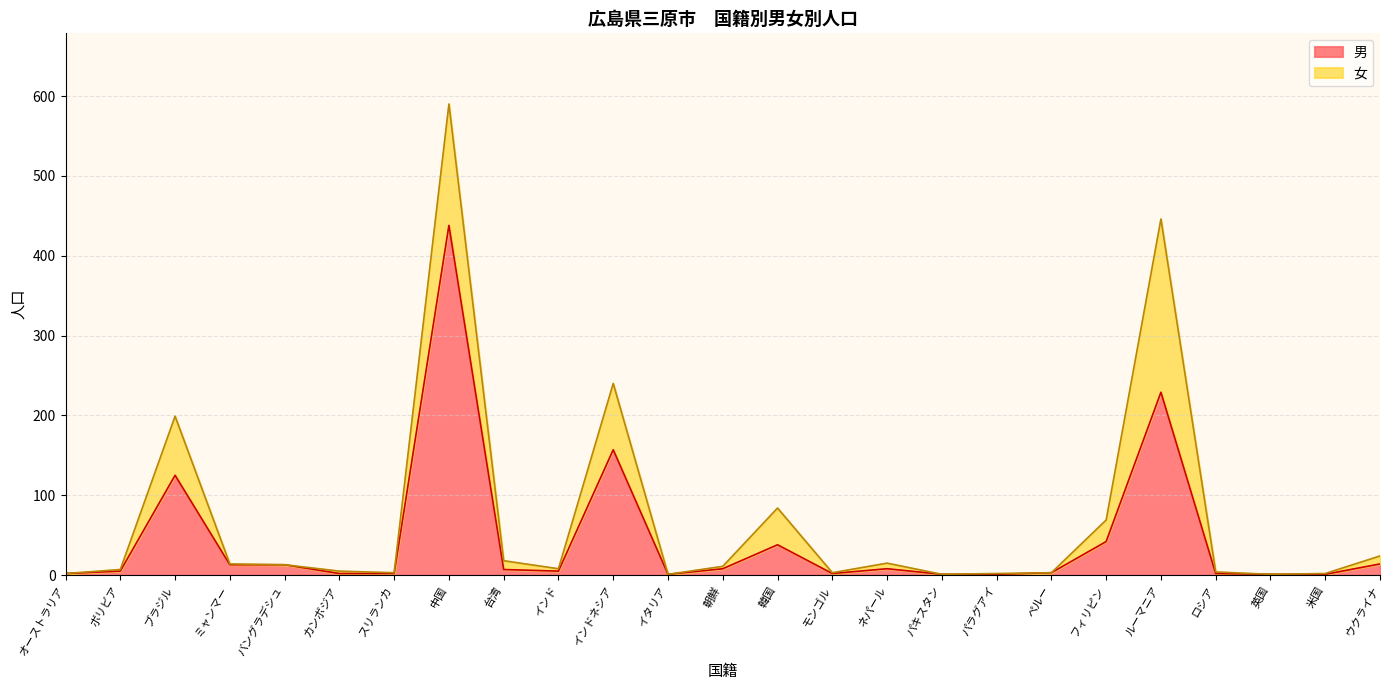

Does the chart have visible grid lines?

Yes